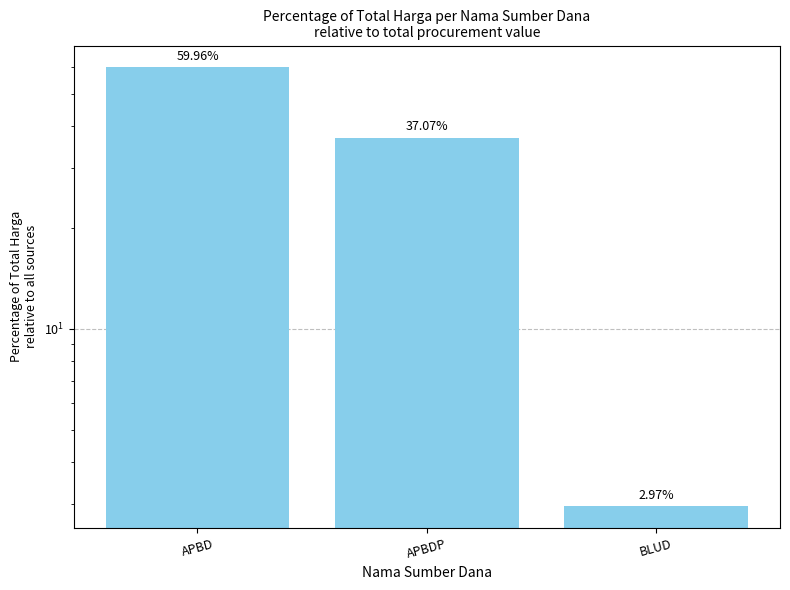

How many distinct data groups are displayed?

1